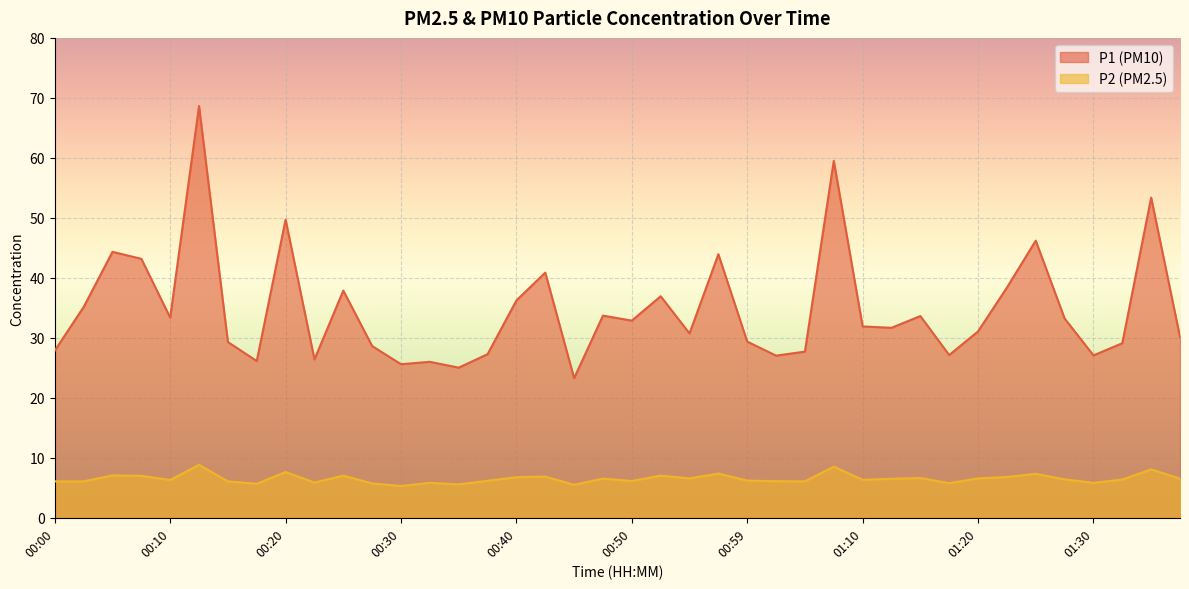

True or false: P1 has more than 0 points higher than both neighbors.

True